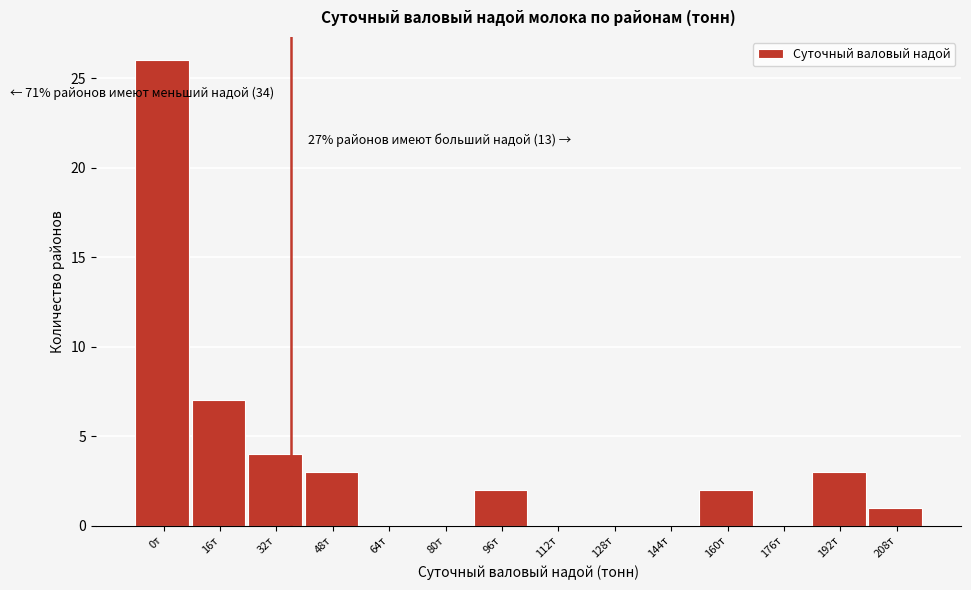

Reading left to right, list all the values displayed in this chart.

0т=26	16т=7	32т=4	48т=3	64т=0	80т=0	96т=2	112т=0	128т=0	144т=0	160т=2	176т=0	192т=3	208т=1